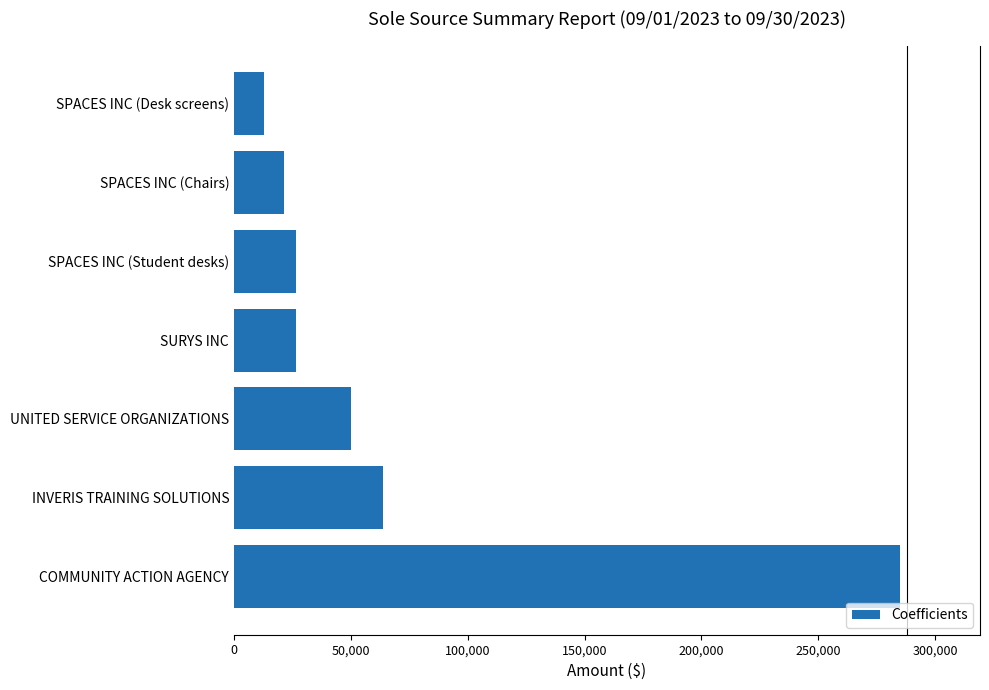

What is the difference between the values at UNITED SERVICE ORGANIZATIONS and SPACES INC (Desk screens)?

37173.2